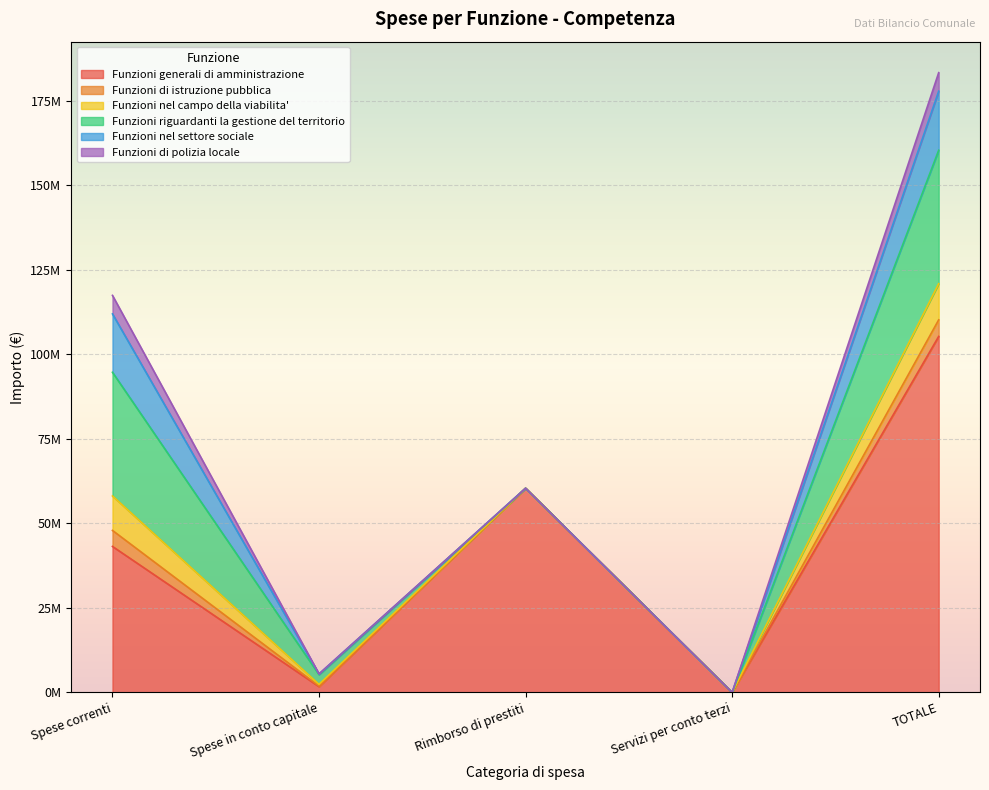

At which label does Funzioni riguardanti la gestione del territorio reach its minimum?

Rimborso di prestiti